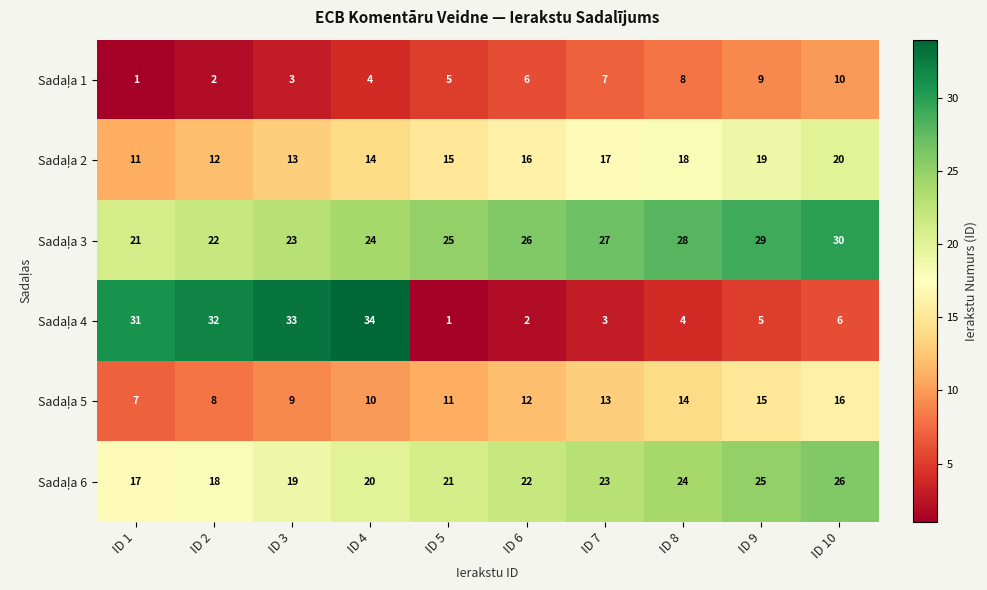

What is the total value across all series at ID 8?

96